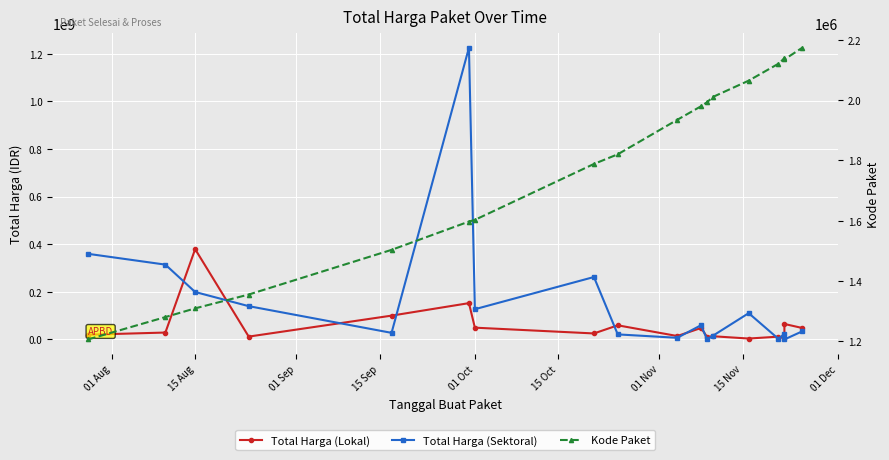

How many times do Kode Paket and Total Harga (Sektoral) cross each other?

4